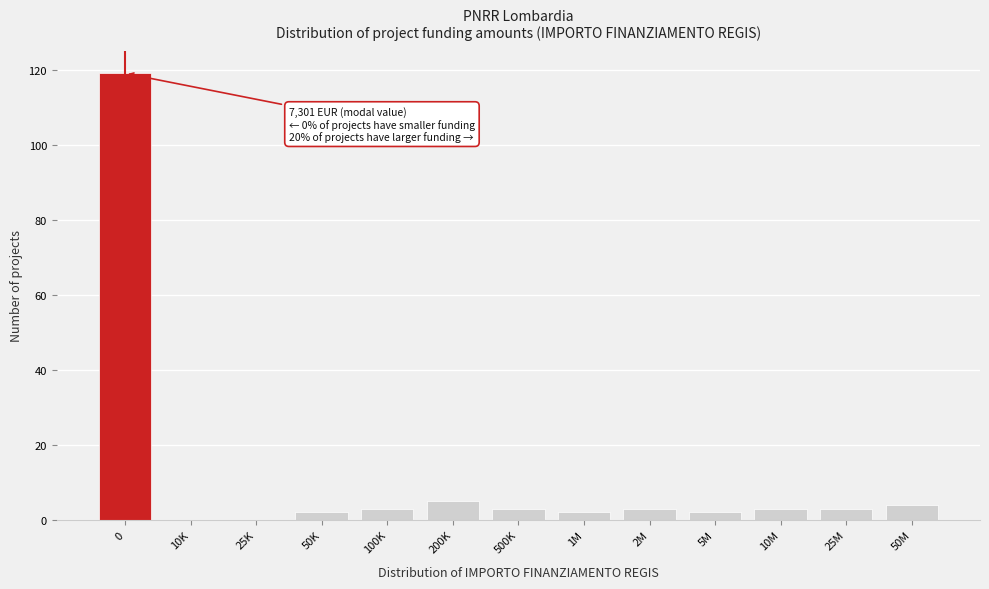

Reading left to right, list all the values displayed in this chart.

0=119	10K=0	25K=0	50K=2	100K=3	200K=5	500K=3	1M=2	2M=3	5M=2	10M=3	25M=3	50M=4